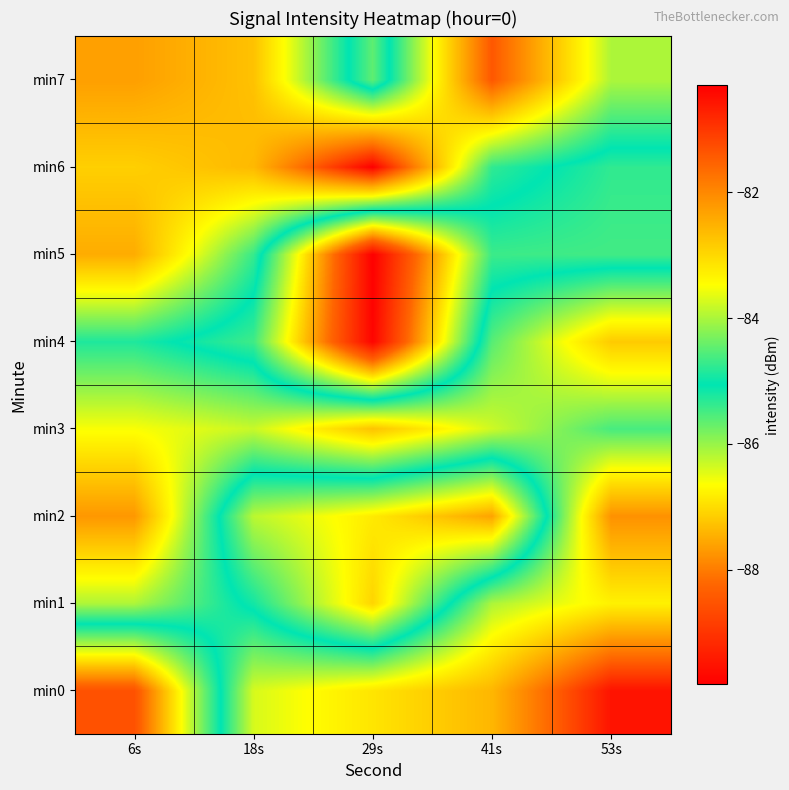

Reading right to left, list all the values displayed in this chart.

min0: 53s=-80.5	41s=-82.6	29s=-83.2	18s=-83.7	6s=-88.5
min1: 53s=-83.3	41s=-84.0	29s=-87.1	18s=-85.2	6s=-84.0
min2: 53s=-82.1	41s=-87.6	29s=-86.8	18s=-86.2	6s=-82.2
min3: 53s=-84.6	41s=-83.8	29s=-82.7	18s=-83.8	6s=-83.5
min4: 53s=-82.8	41s=-84.5	29s=-89.7	18s=-85.5	6s=-84.9
min5: 53s=-85.5	41s=-85.4	29s=-89.8	18s=-84.7	6s=-82.5
min6: 53s=-85.4	41s=-84.8	29s=-80.3	18s=-82.6	6s=-82.9
min7: 53s=-84.0	41s=-81.4	29s=-85.7	18s=-82.7	6s=-82.3